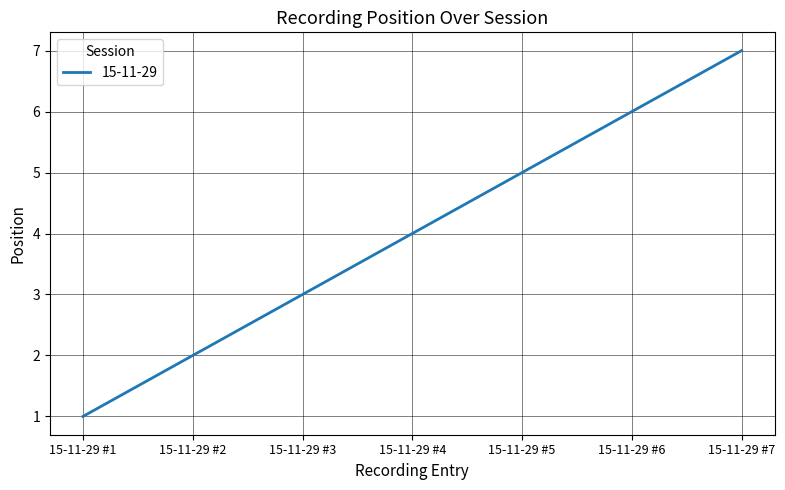

What is the sum of all values?

28